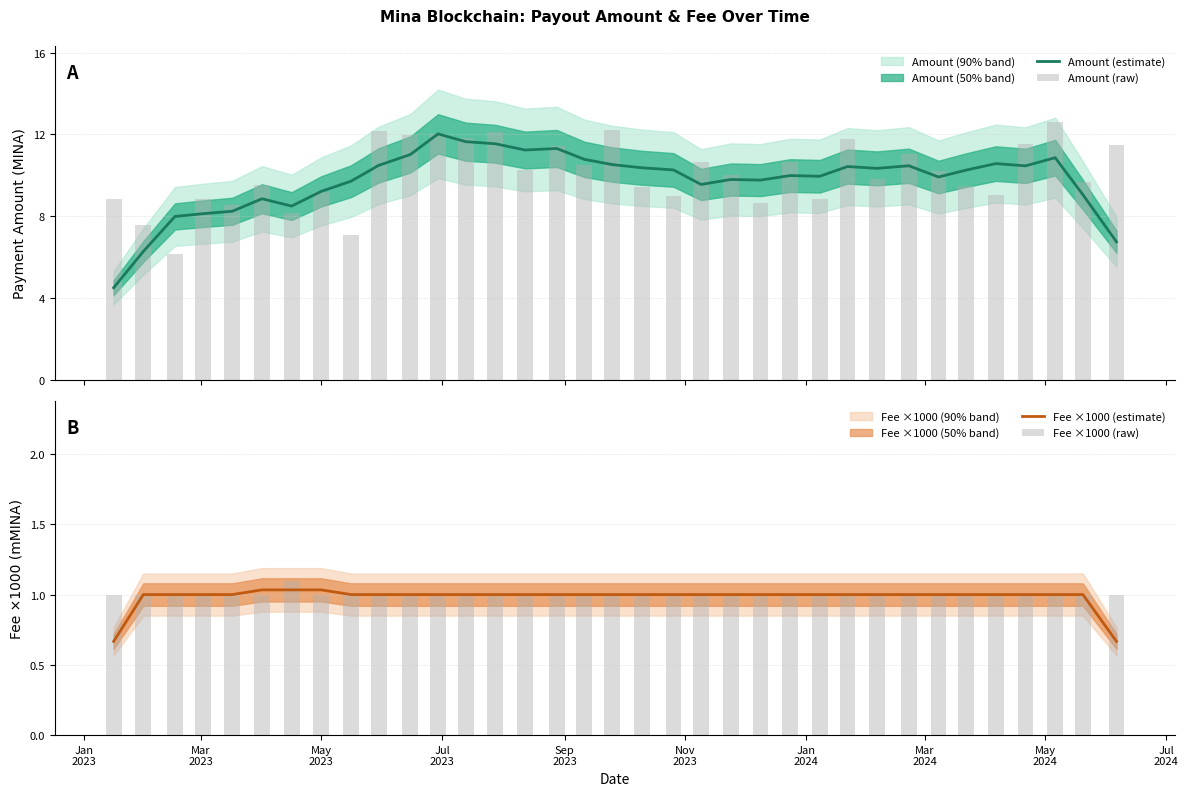

What is the highest value of the Amount (estimate) series?

12.0